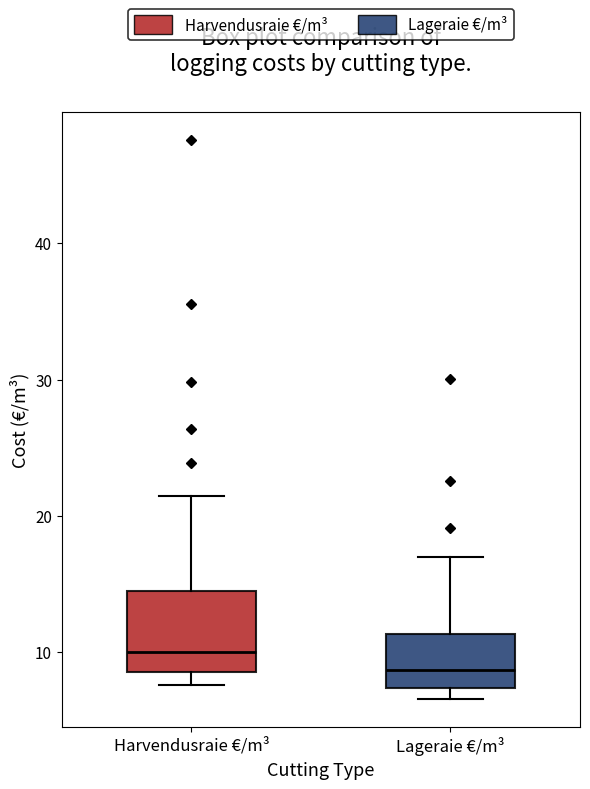

Which box has the highest median line?

Harvendusraie €/m³